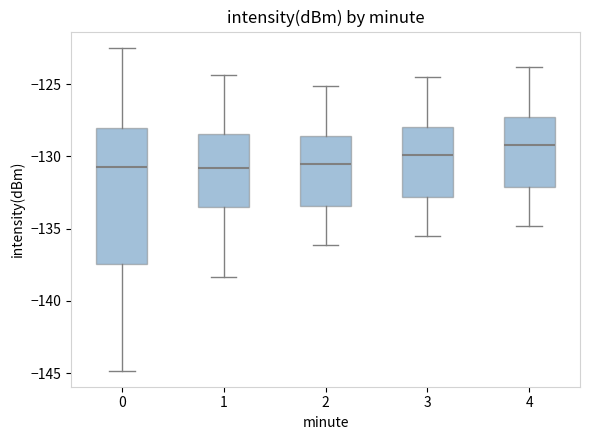

Reading left to right, transcribe this box plot: for each box, give where its median line is, the range the box spans, and where its two whiskers end, as read against the y-axis. The values are not printed on the chart, so give them approximately, as read against the axis.

0: median -130.5, box -137.5 to -128.0, whiskers -145.0 to -122.5
1: median -131.0, box -133.5 to -128.5, whiskers -138.5 to -124.5
2: median -130.5, box -133.5 to -128.5, whiskers -136.0 to -125.0
3: median -130.0, box -133.0 to -128.0, whiskers -135.5 to -124.5
4: median -129.0, box -132.0 to -127.0, whiskers -135.0 to -124.0